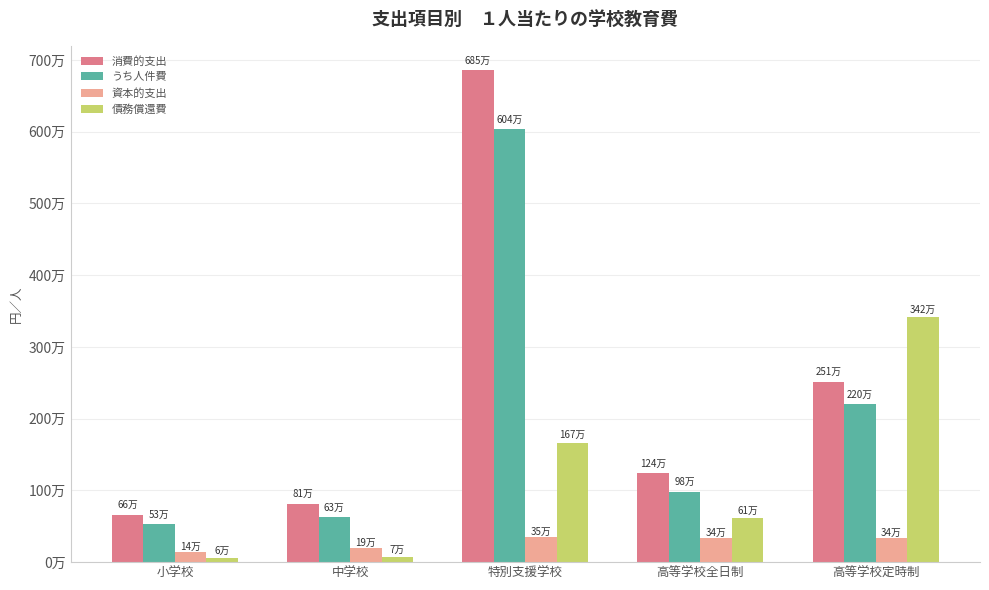

Are the bars grouped side by side (vs. stacked)?

Yes